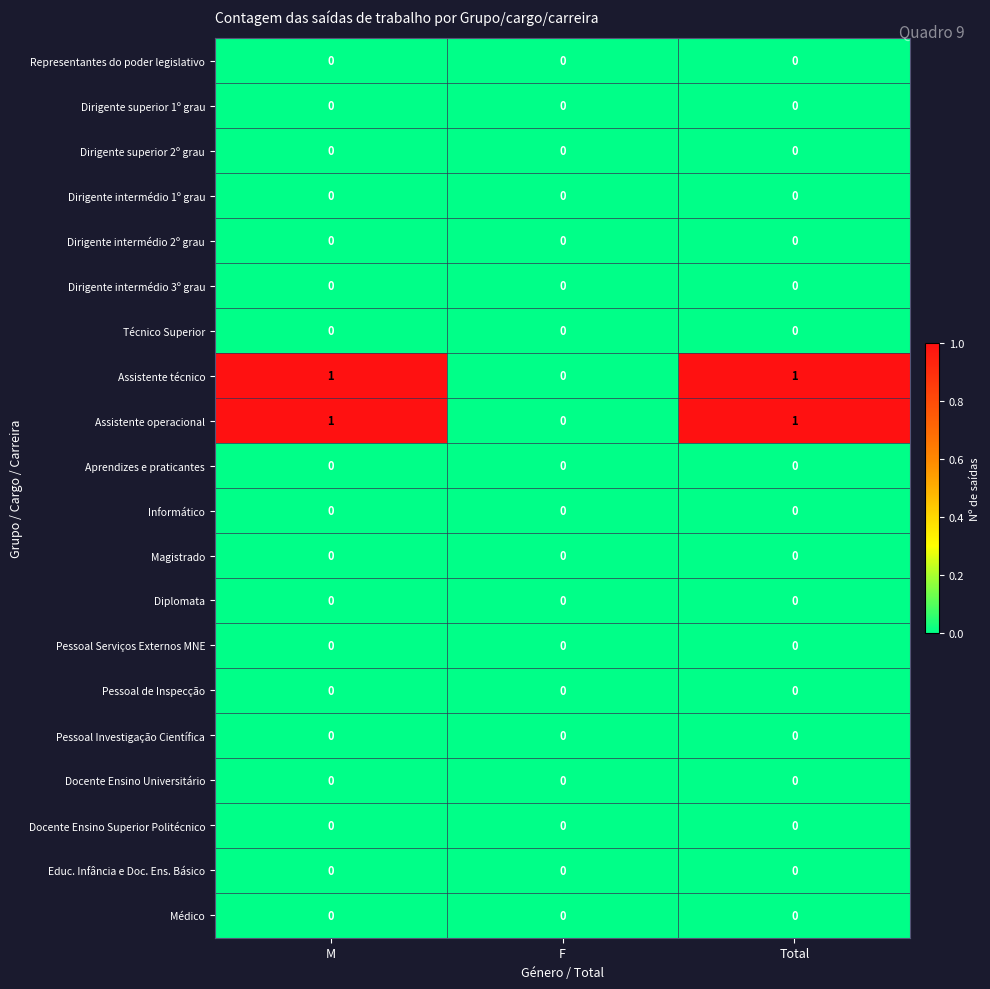

The value of Magistrado at F is 0. True or false?

True